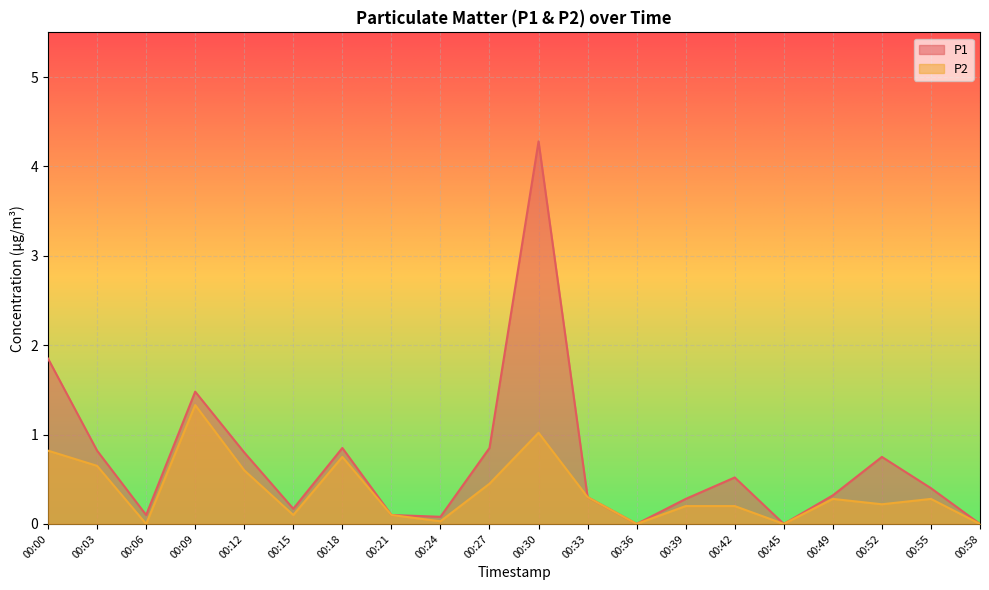

Reading left to right, extract all data points from this chart.

P1: 00:00=1.9	00:03=0.8	00:06=0.1	00:09=1.5	00:12=0.8	00:15=0.2	00:18=0.8	00:21=0.1	00:24=0.1	00:27=0.8	00:30=4.3	00:33=0.3	00:36=0.0	00:39=0.3	00:42=0.5	00:45=0.0	00:49=0.3	00:52=0.8	00:55=0.4	00:58=0.0
P2: 00:00=0.8	00:03=0.7	00:06=0.0	00:09=1.3	00:12=0.6	00:15=0.1	00:18=0.8	00:21=0.1	00:24=0.0	00:27=0.5	00:30=1.0	00:33=0.3	00:36=0.0	00:39=0.2	00:42=0.2	00:45=0.0	00:49=0.3	00:52=0.2	00:55=0.3	00:58=0.0